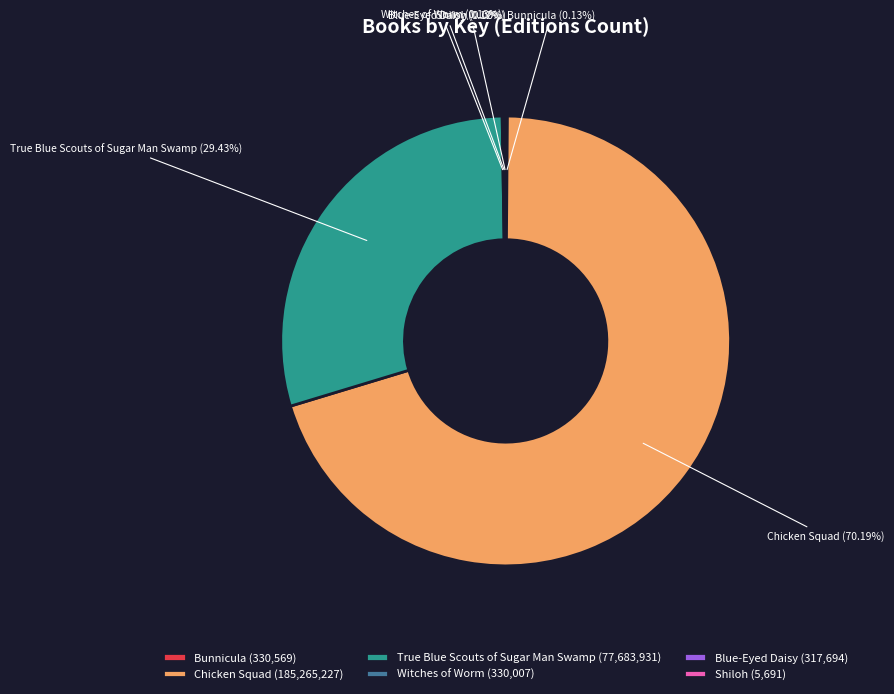

Is there any slice that represents more than half of the pie?

Yes